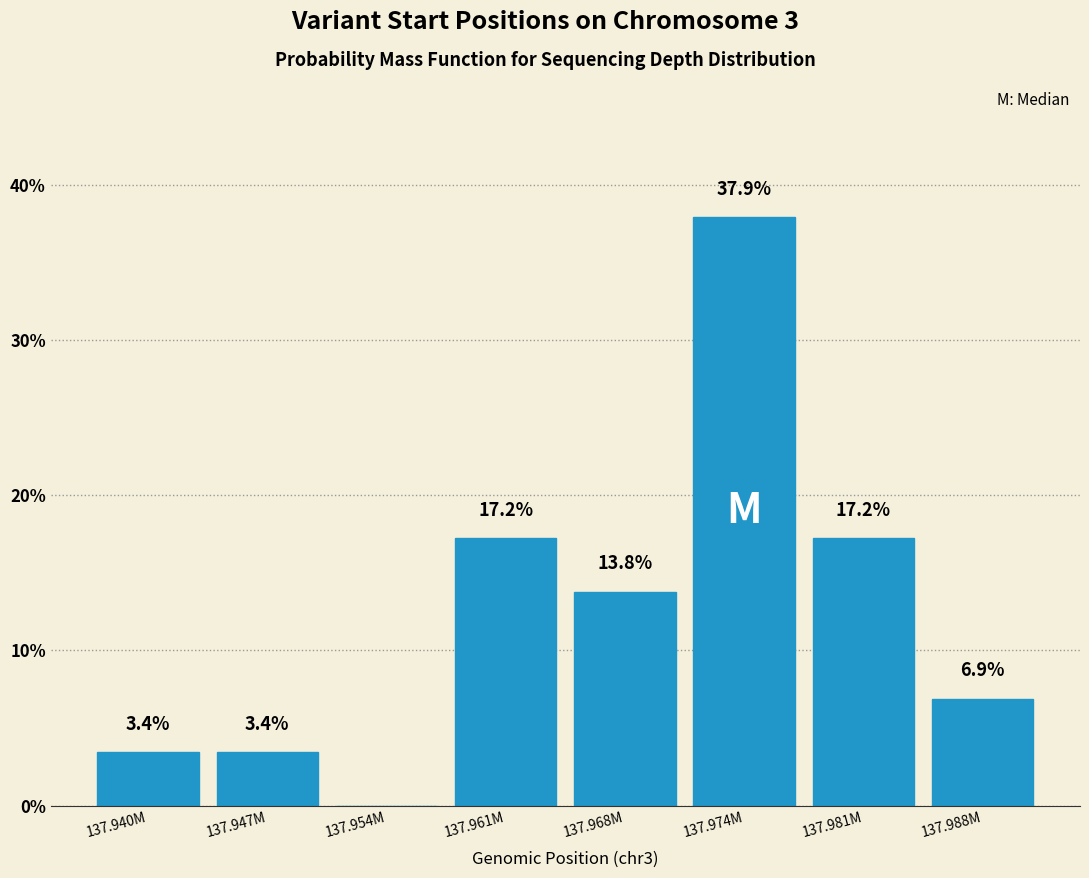

Reading left to right, list all the values displayed in this chart.

137.940M=3.4	137.947M=3.4	137.954M=0.0	137.961M=17.2	137.968M=13.8	137.974M=37.9	137.981M=17.2	137.988M=6.9